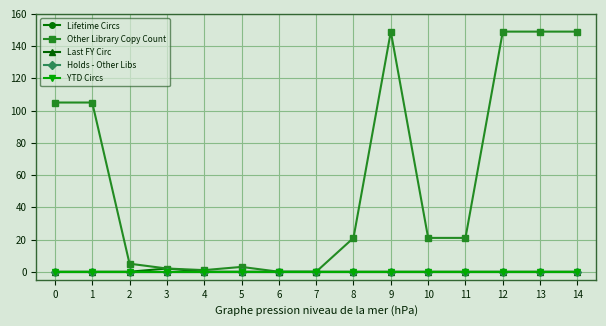

Rank the series at 11 from highest to lowest value.

Other Library Copy Count, Lifetime Circs, Last FY Circ, Holds - Other Libs, YTD Circs